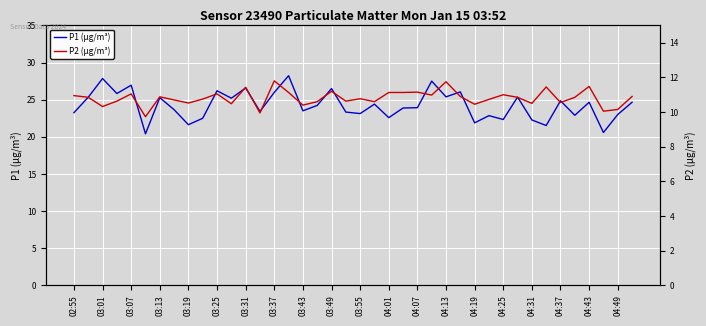

The value of P1 (μg/m³) at 03:37 is 13.1. True or false?

False